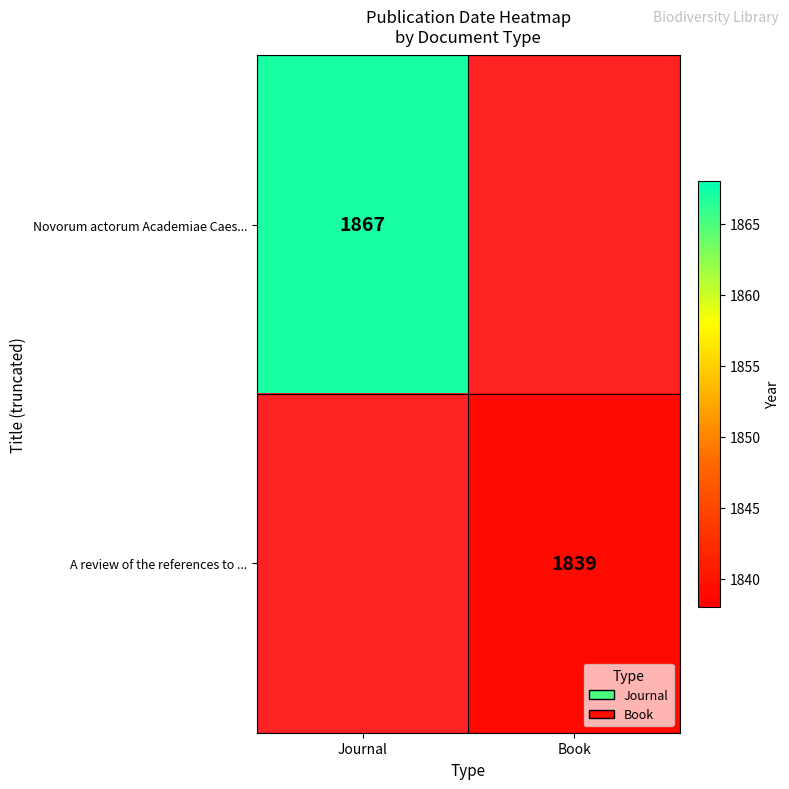

True or false: Novorum actorum Academiae Caes... has a value of 2864 at Journal.

False